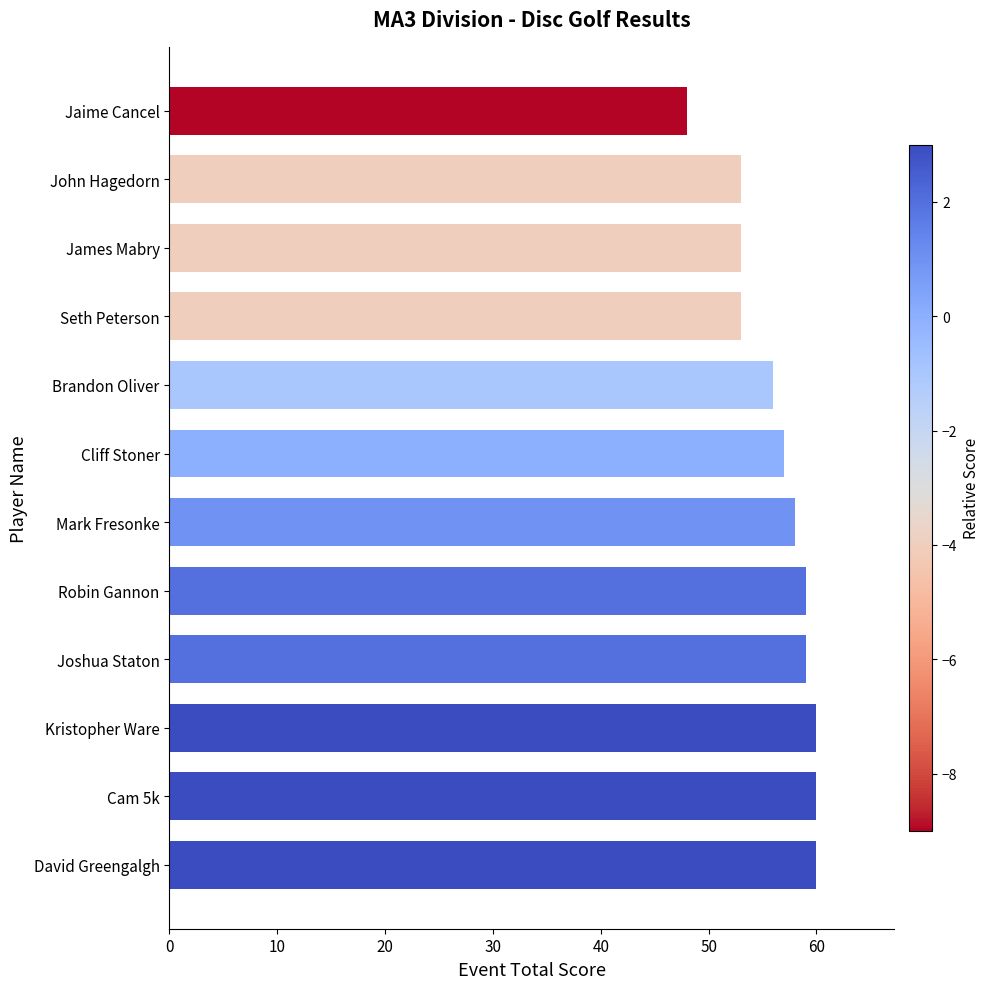

What value does the data have at Brandon Oliver, to the nearest 5?

55